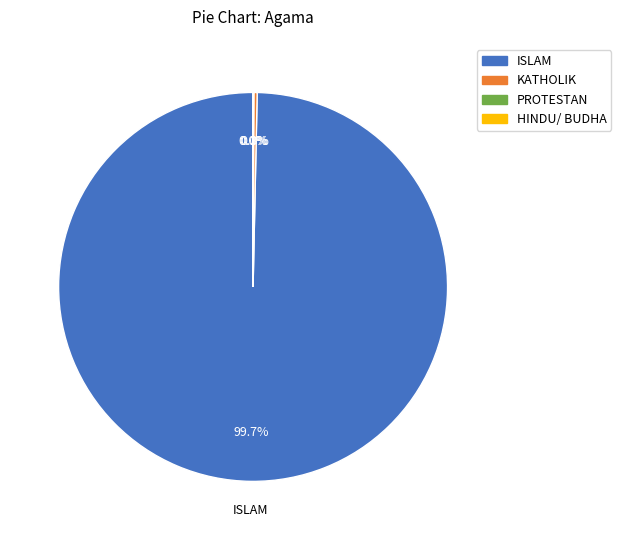

What is the majority slice?

ISLAM